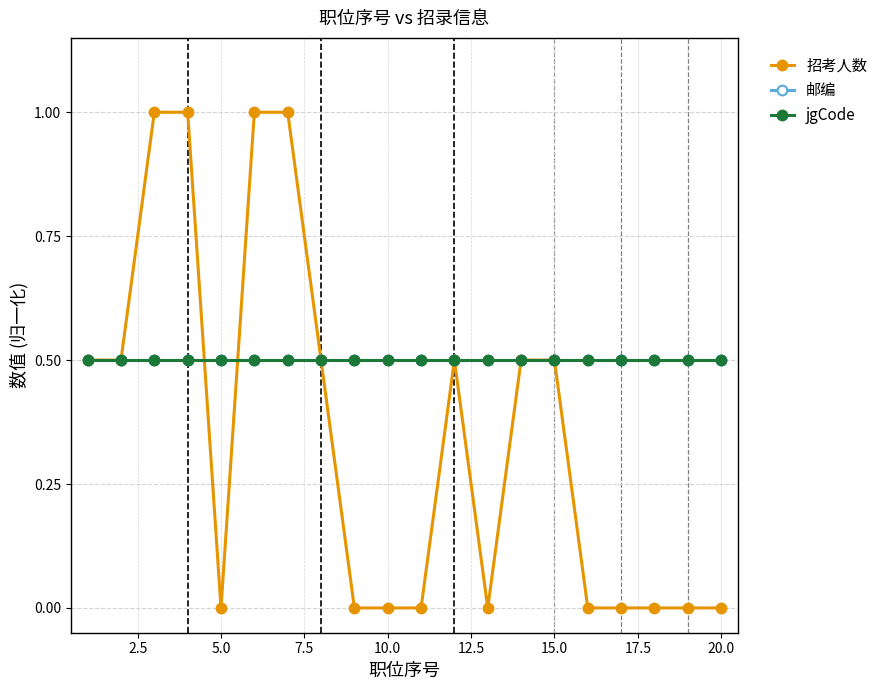

What is the value of the 邮编 point at the 9th from the left?

0.5